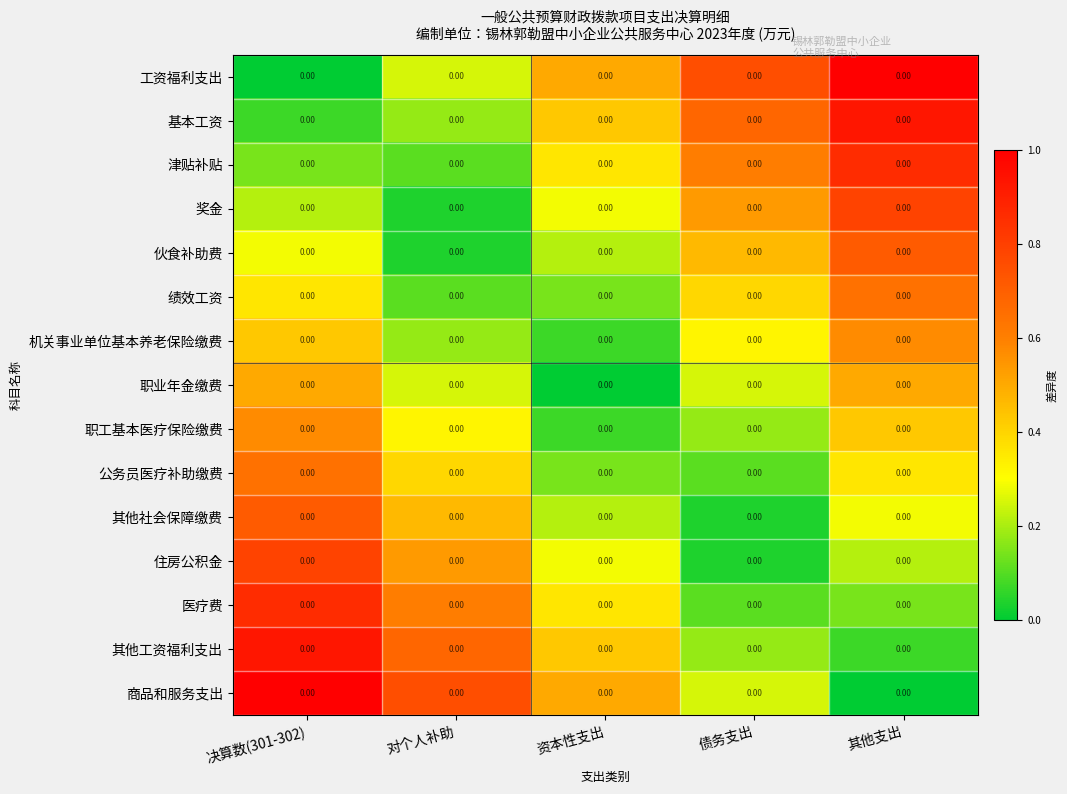

Which has a higher value, 其他支出 or 债务支出?

其他支出